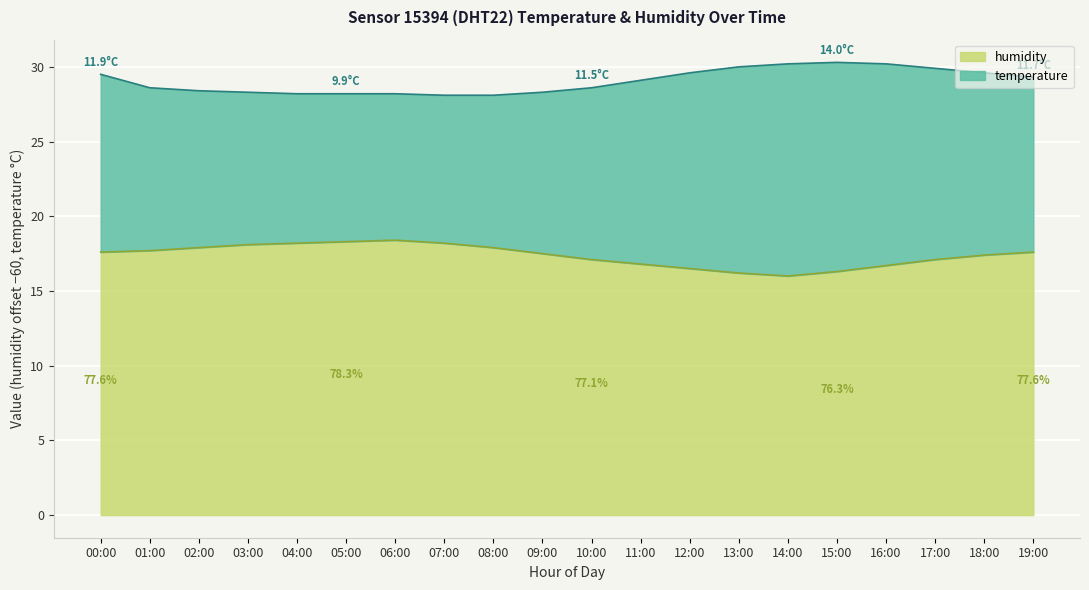

Reading left to right, extract all data points from this chart.

17.6	17.7	17.9	18.1	18.2	18.3	18.4	18.2	17.9	17.5	17.1	16.8	16.5	16.2	16.0	16.3	16.7	17.1	17.4	17.6